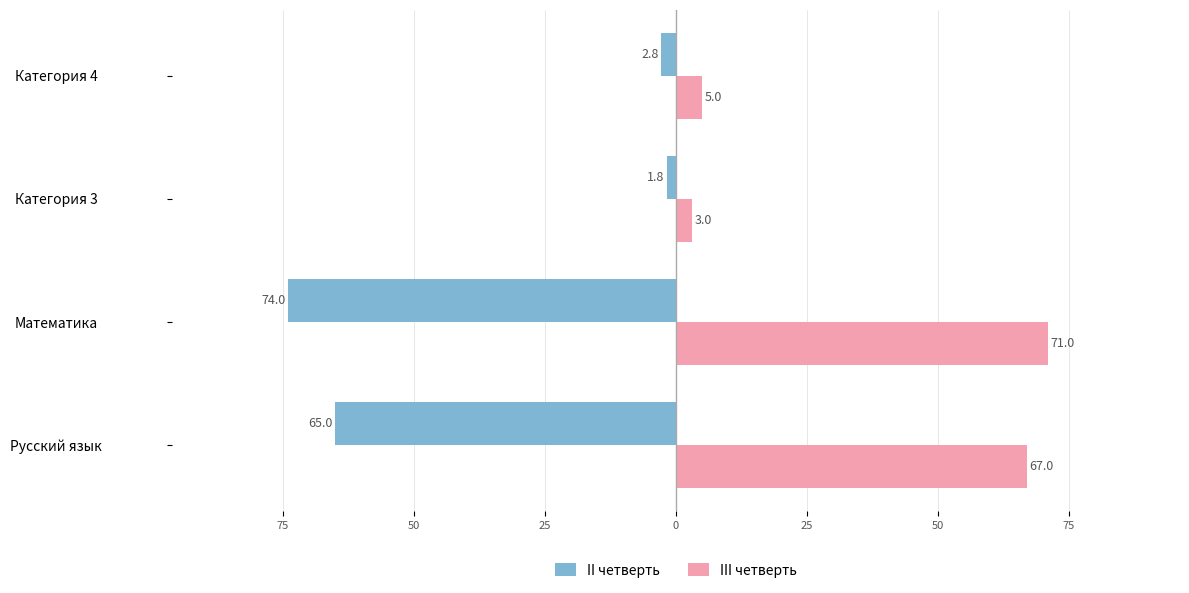

At how many categories does at least one series exceed 64?

2